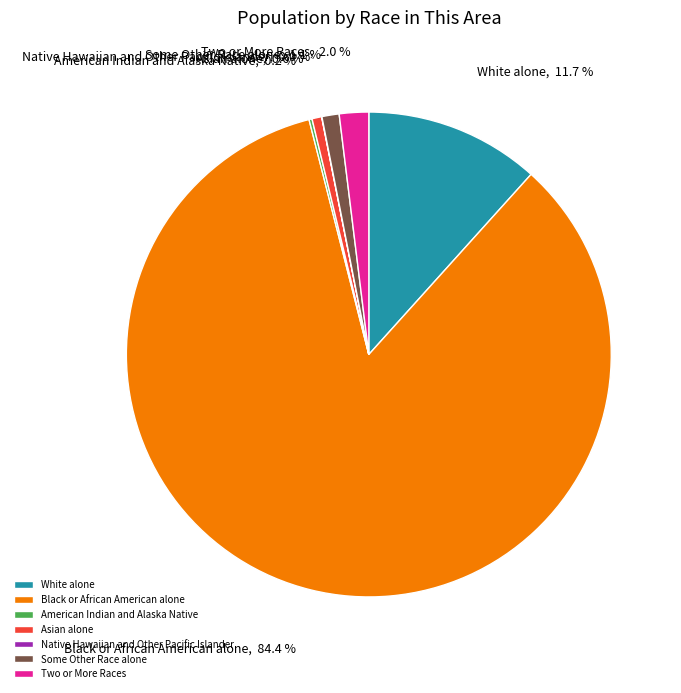

Is it true that White alone is 22% of the pie?

False